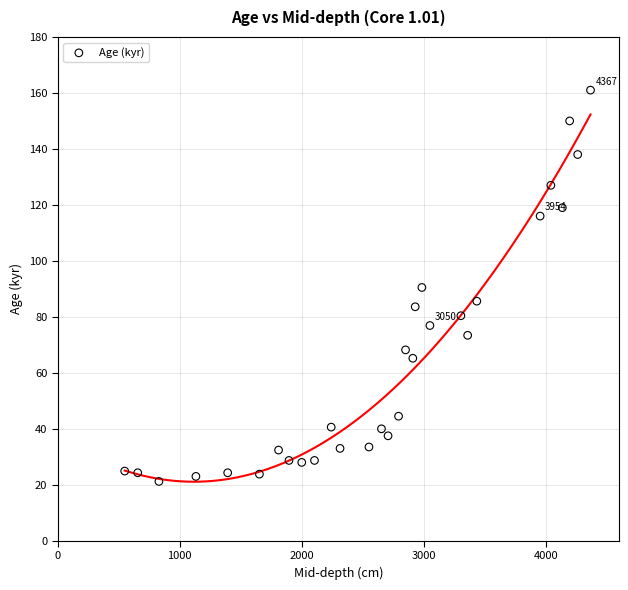

What is the range of Y values (max minus min)?

139.8